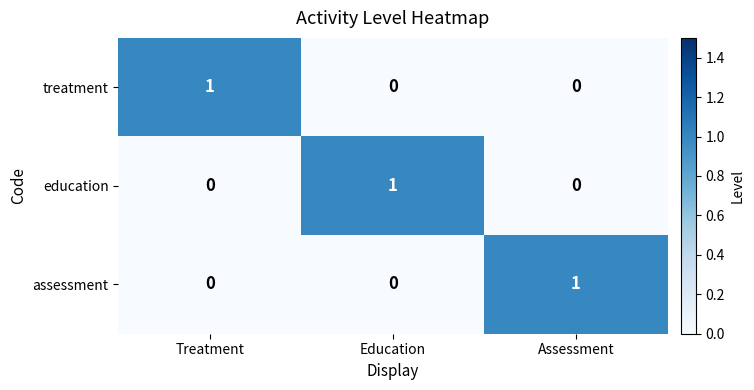

How many categories are shown in the chart?

3